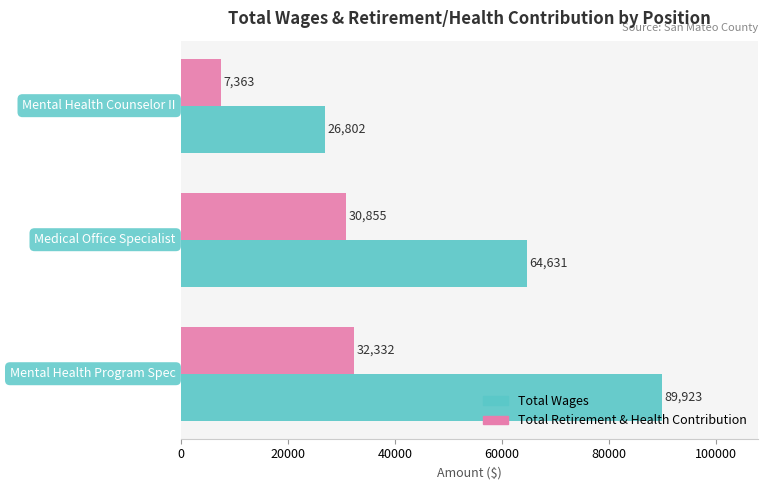

What is the average value of the Total Wages series?

60452